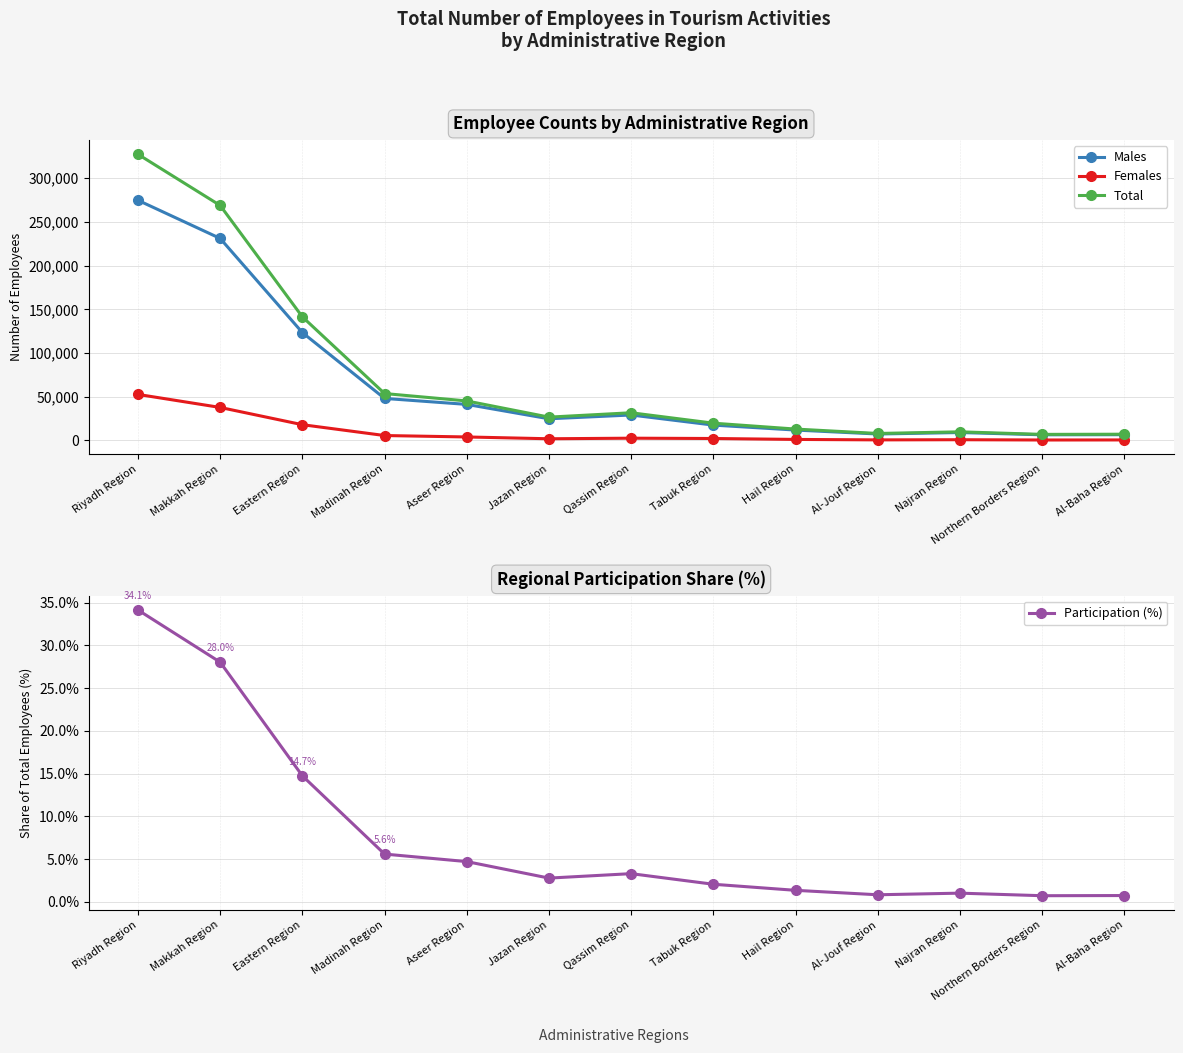

True or false: Males has a value of 17573.5 at Hail Region.

False